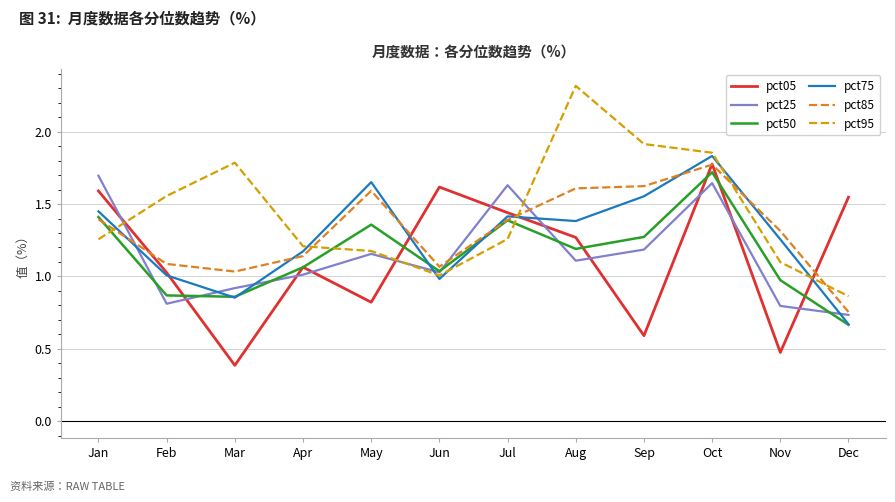

The pct85 series shows 1.6 at May. True or false?

True